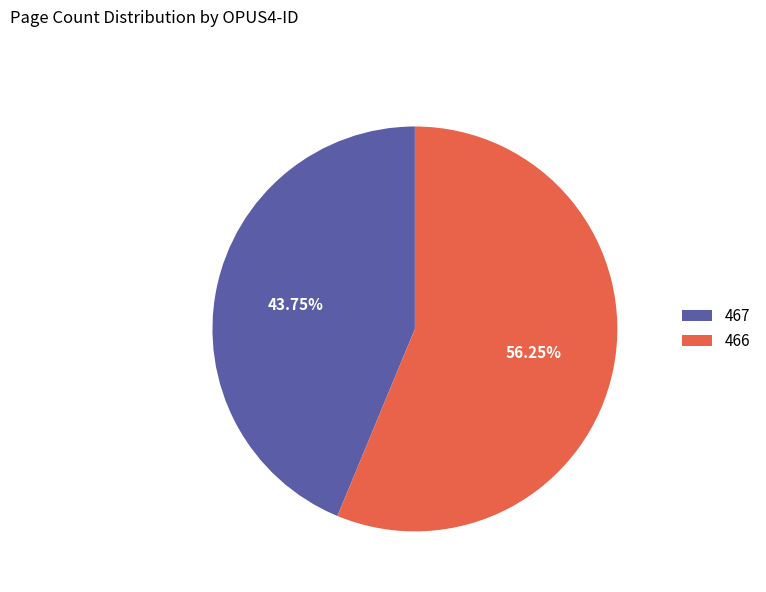

Between 466 and 467, which is larger?

466